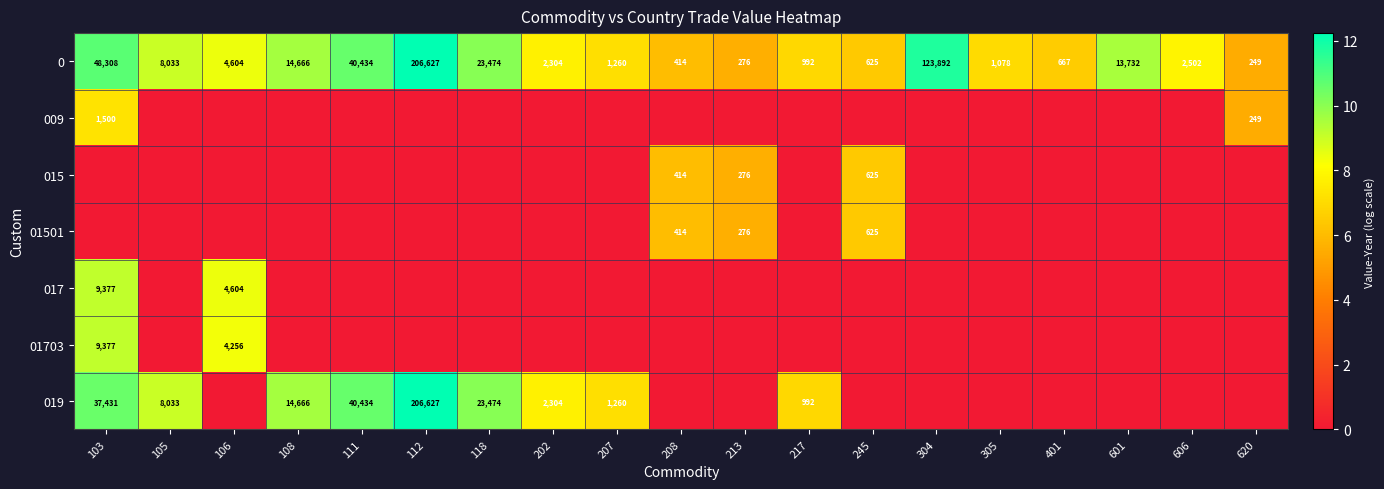

What is the average value of the 0 series?

26007